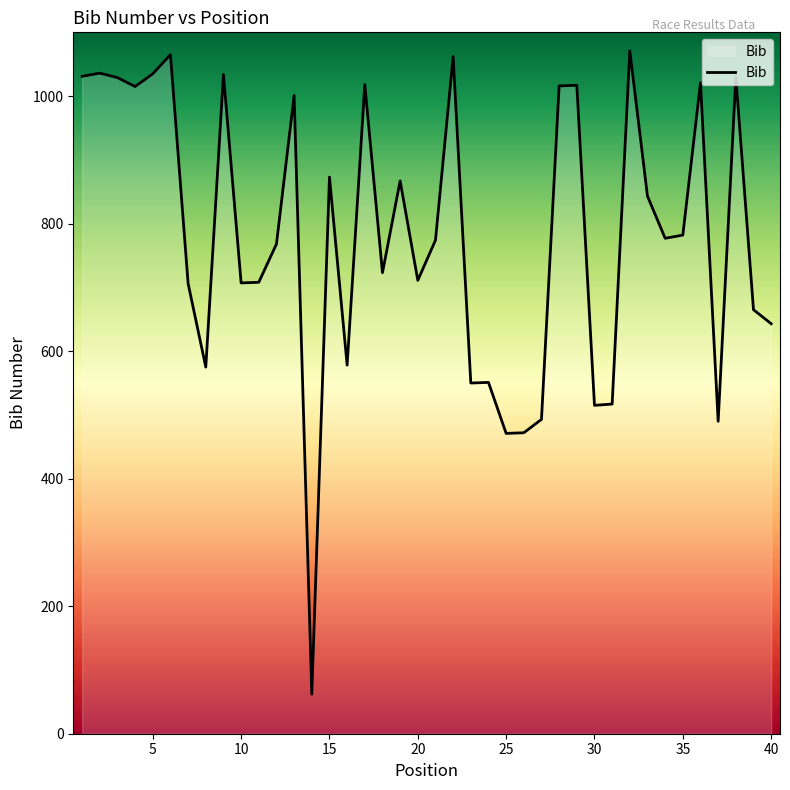

What is the difference between the maximum and minimum values?

1009